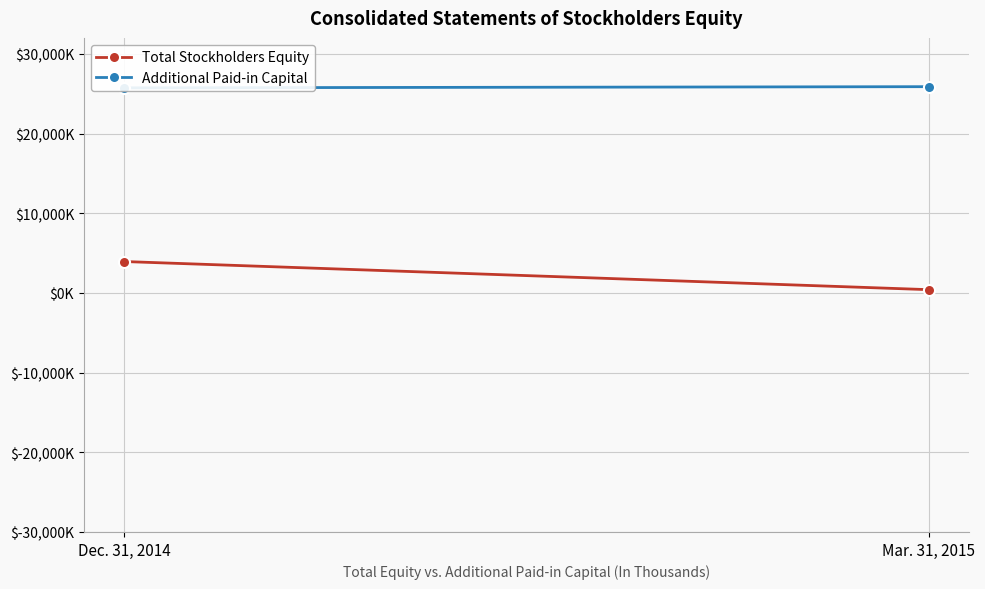

True or false: Additional Paid-in Capital has a value of 18096 at Mar. 31, 2015.

False